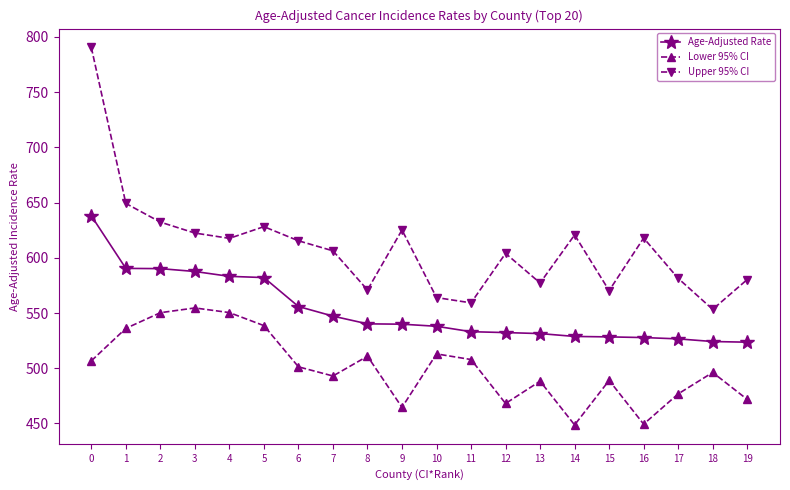

What is the value of the Lower 95% CI point at the 4th from the left?

554.6